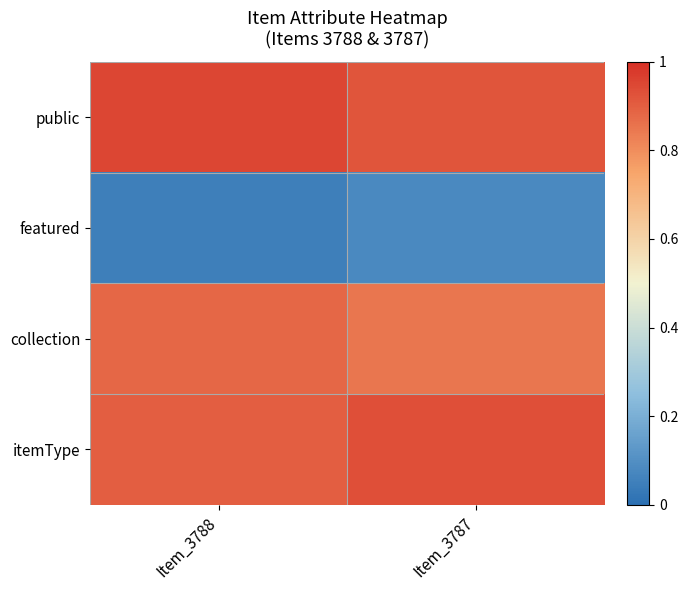

Reading left to right, list all the values displayed in this chart.

public: Item_3788=0.9	Item_3787=0.9
featured: Item_3788=0.1	Item_3787=0.1
collection: Item_3788=0.9	Item_3787=0.8
itemType: Item_3788=0.9	Item_3787=0.9